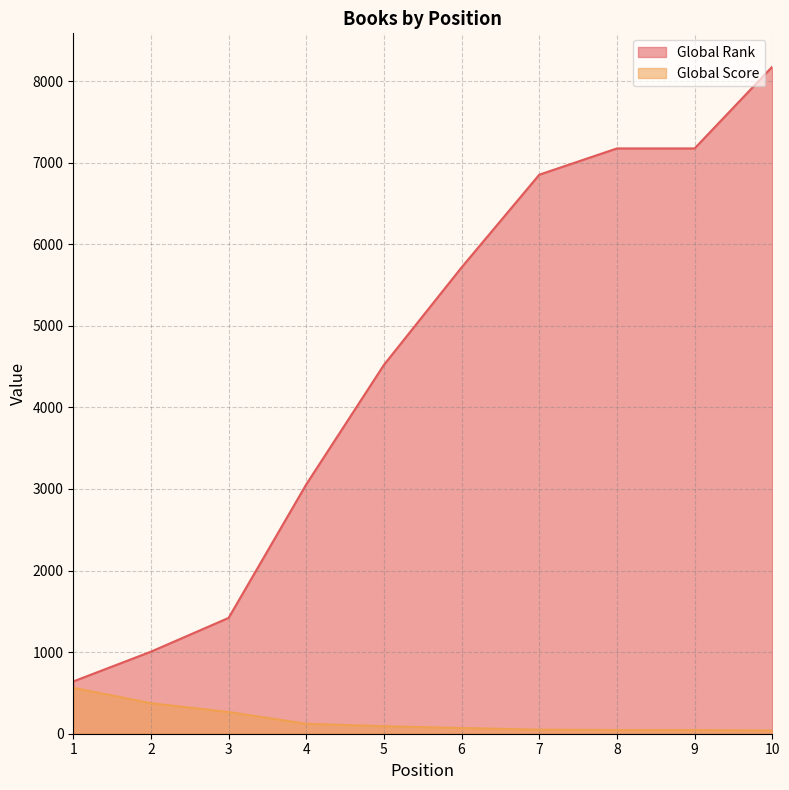

The Global Rank series shows 11490 at 9. True or false?

False